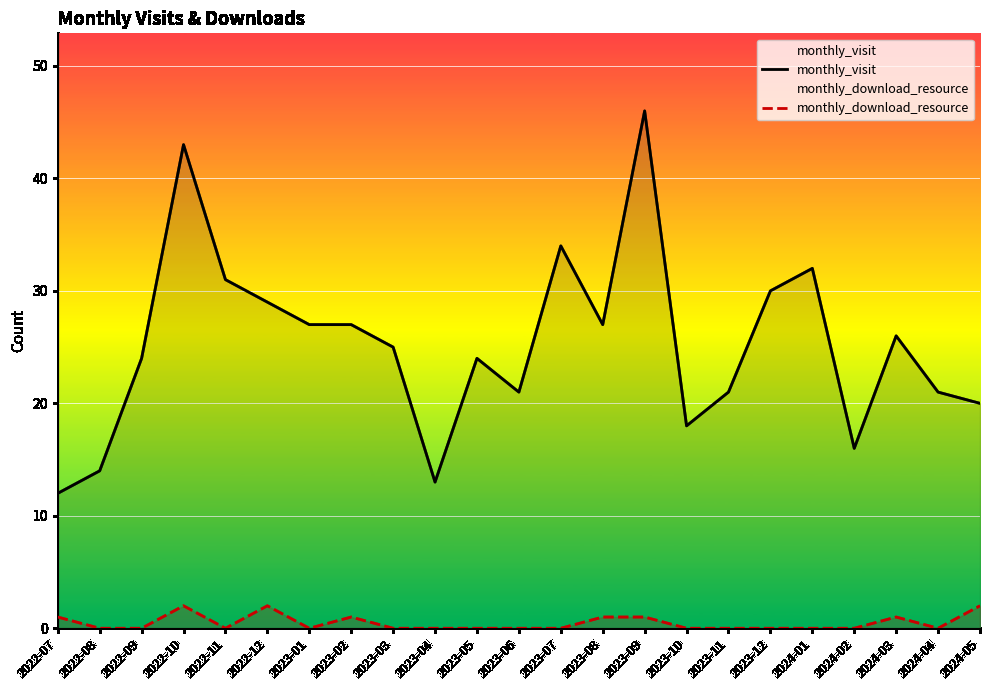

Reading left to right, what are all the values shown in this chart?

monthly_visit: 12	14	24	43	31	29	27	27	25	13	24	21	34	27	46	18	21	30	32	16	26	21	20
monthly_download_resource: 1	0	0	2	0	2	0	1	0	0	0	0	0	1	1	0	0	0	0	0	1	0	2